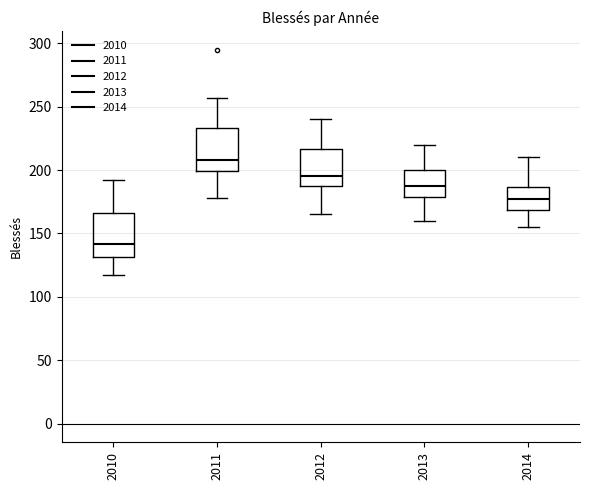

Where does the median line of the box at x = 2010 sit on the y-axis? The values are not printed on the chart, so give them approximately, as read against the axis.

140